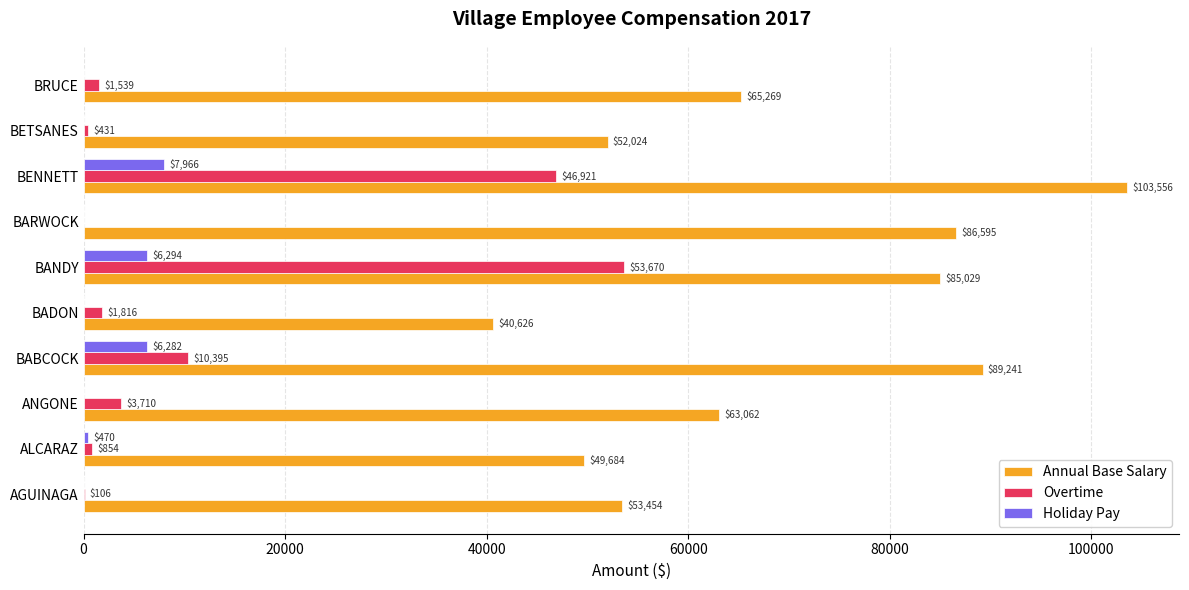

How many positive values does the Overtime series have?

9